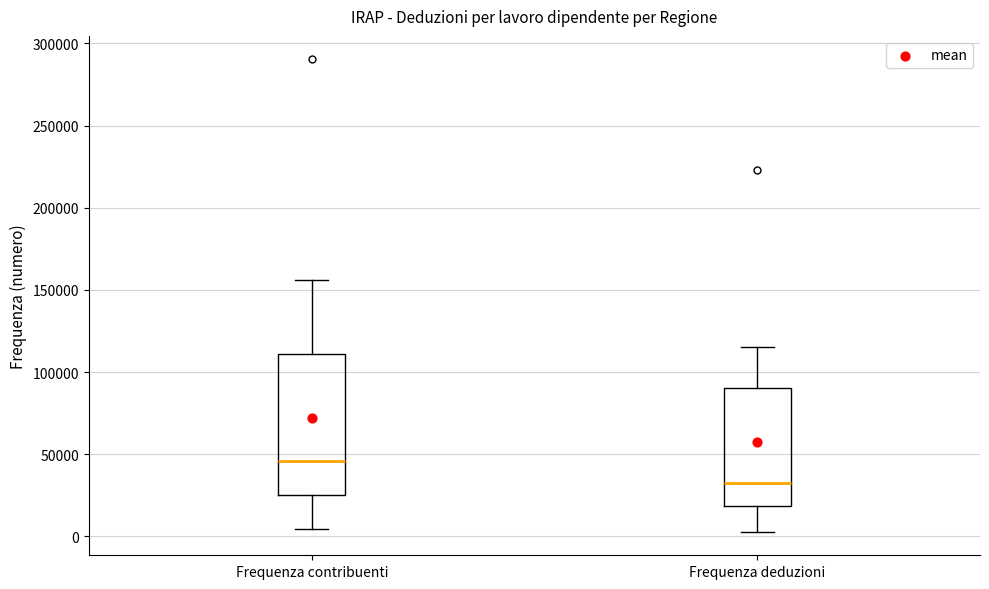

Which box is the tallest, from its lower edge to its upper edge?

Frequenza contribuenti